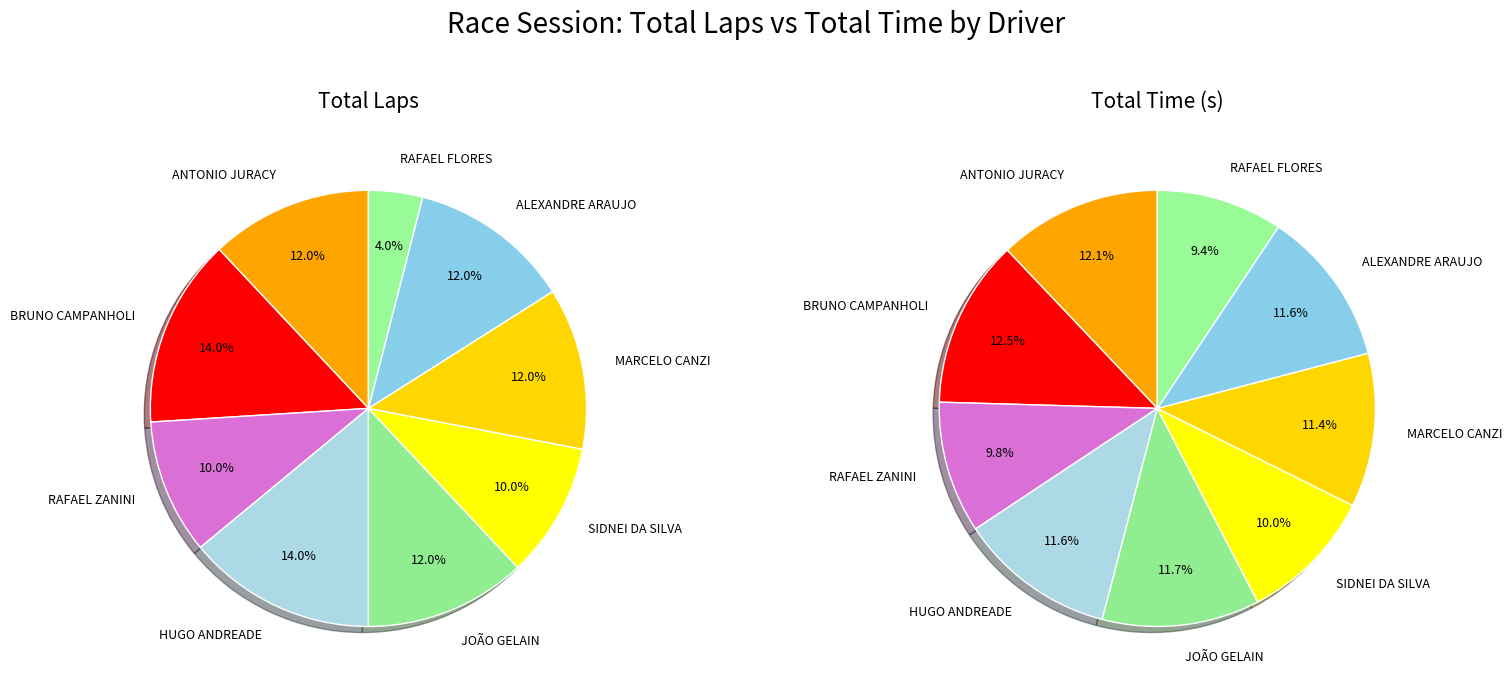

True or false: MARCELO CANZI accounts for 6% of the total.

False